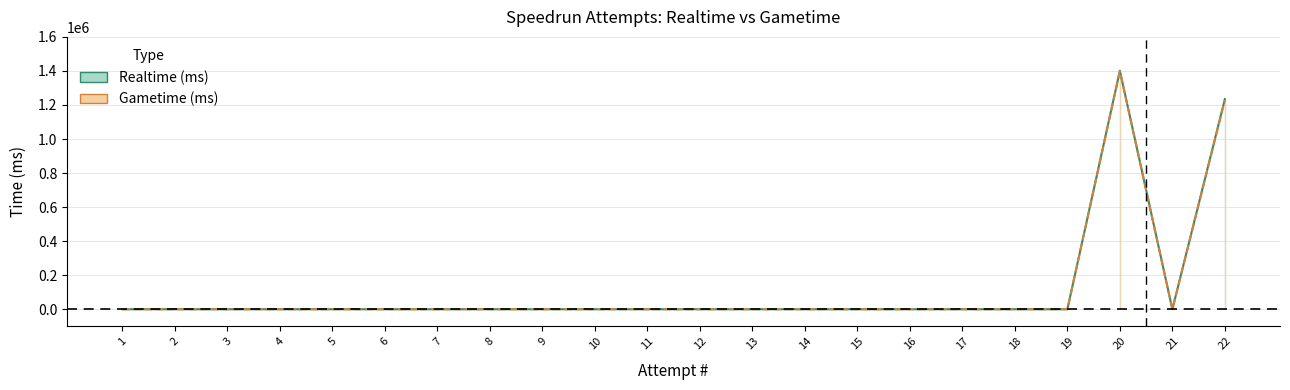

True or false: Realtime (ms) and Gametime (ms) intersect in this chart.

False